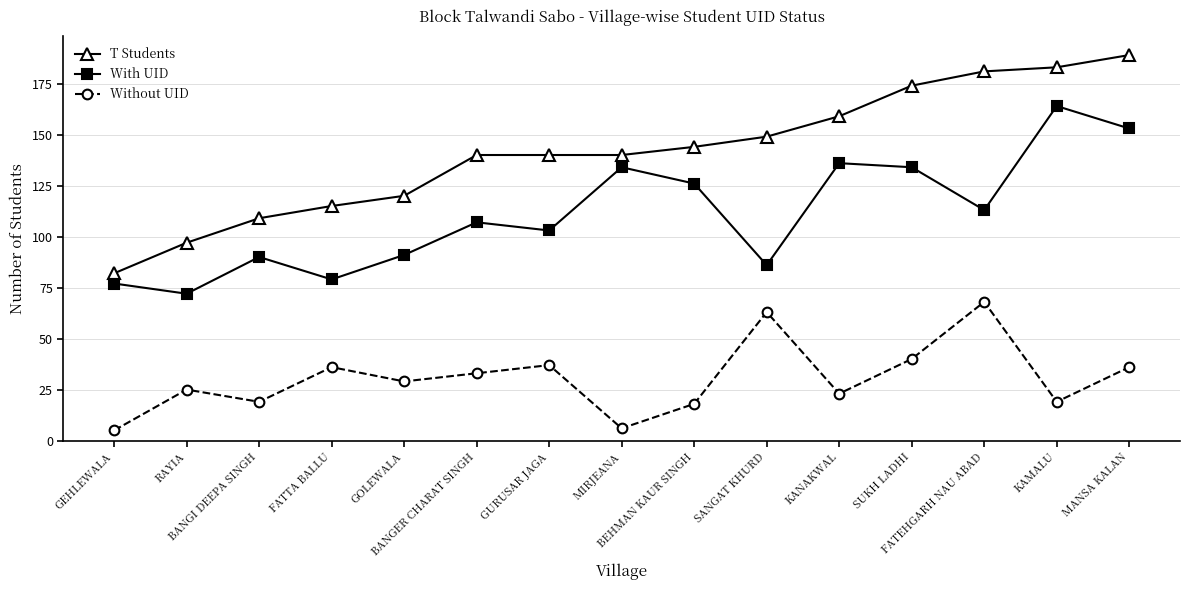

The T Students series shows 144 at BEHMAN KAUR SINGH. True or false?

True